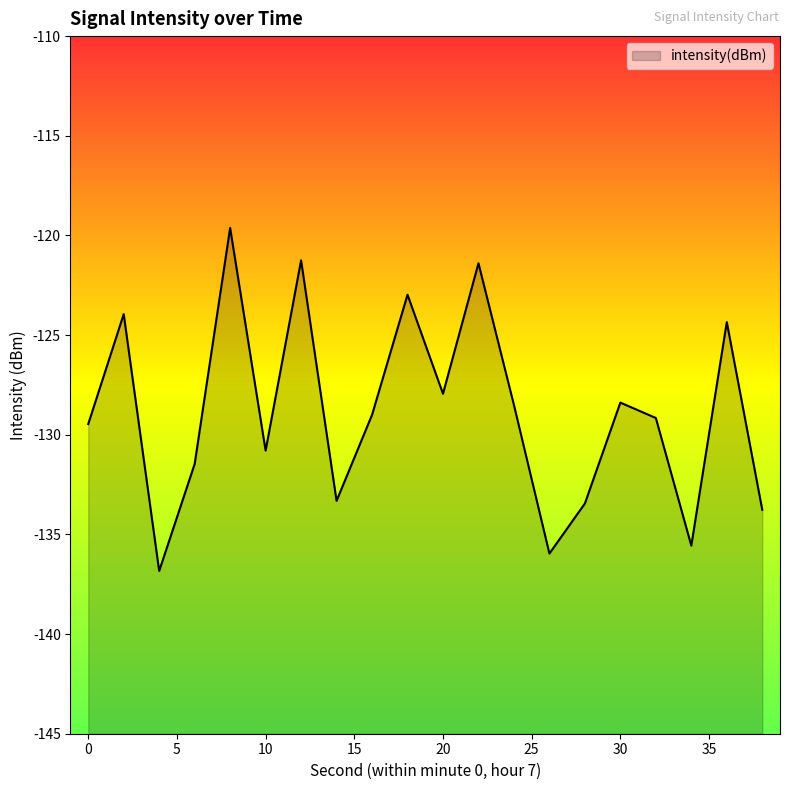

Reading left to right, extract all data points from this chart.

-129.5	-123.9	-136.8	-131.5	-119.6	-130.8	-121.3	-133.3	-129.0	-123.0	-127.9	-121.4	-128.5	-136.0	-133.4	-128.4	-129.2	-135.6	-124.3	-133.8